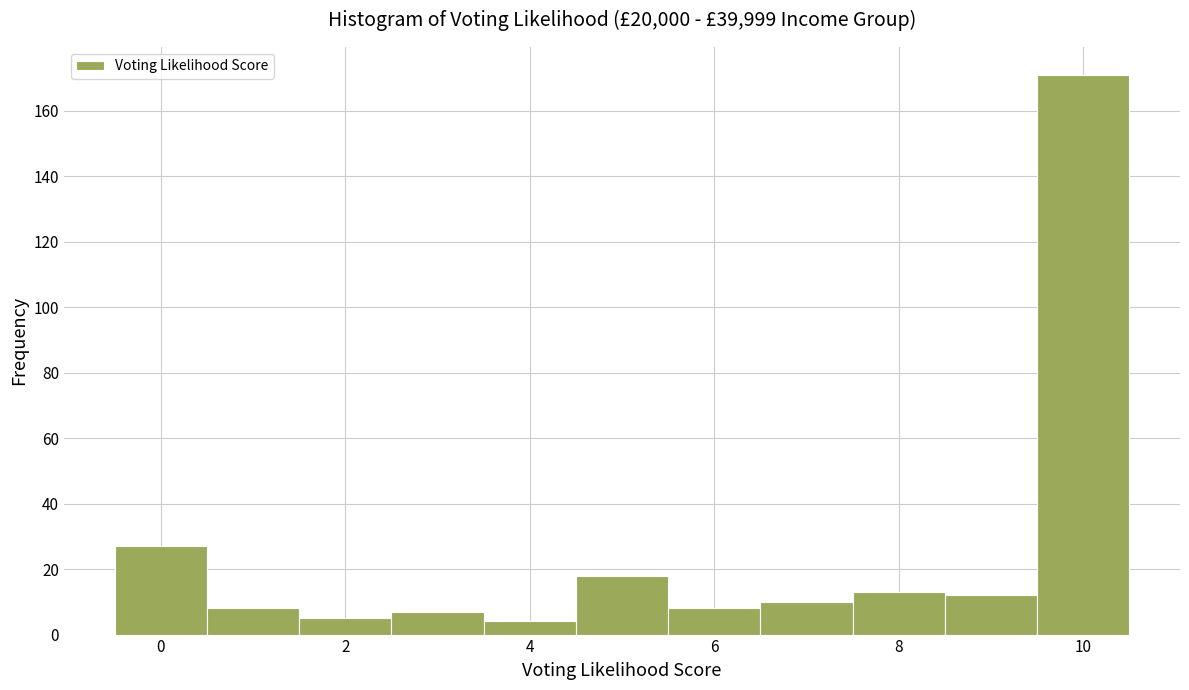

Reading left to right, list every bar in this chart as the range it spans on the x-axis followed by its height. Neither the bar edges nor the heights are printed on the chart, so give them approximately, as read against the axes.

-0.5 to 0.5: 28
0.5 to 1.5: 8
1.5 to 2.5: 6
2.5 to 3.5: 8
3.5 to 4.5: 4
4.5 to 5.5: 18
5.5 to 6.5: 8
6.5 to 7.5: 10
7.5 to 8.5: 14
8.5 to 9.5: 12
9.5 to 10.5: 172